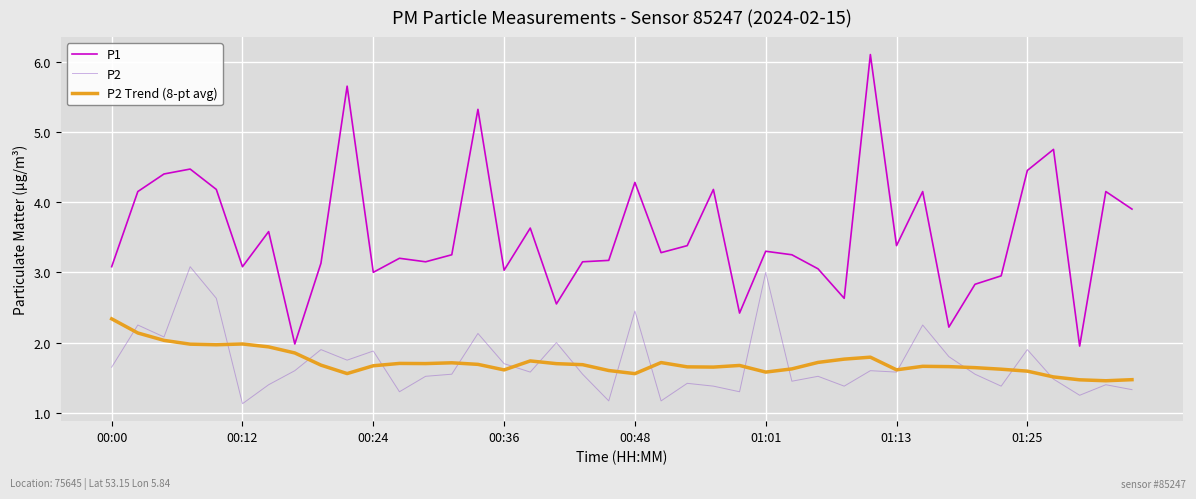

Which series has the largest total across all categories?

P1